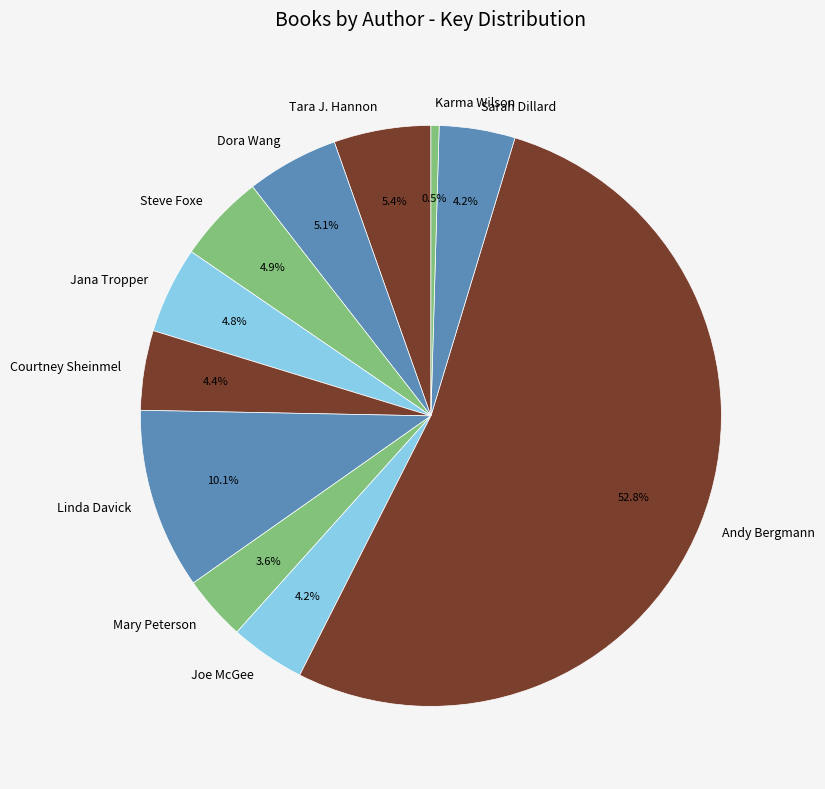

How many segments does this pie chart have?

11